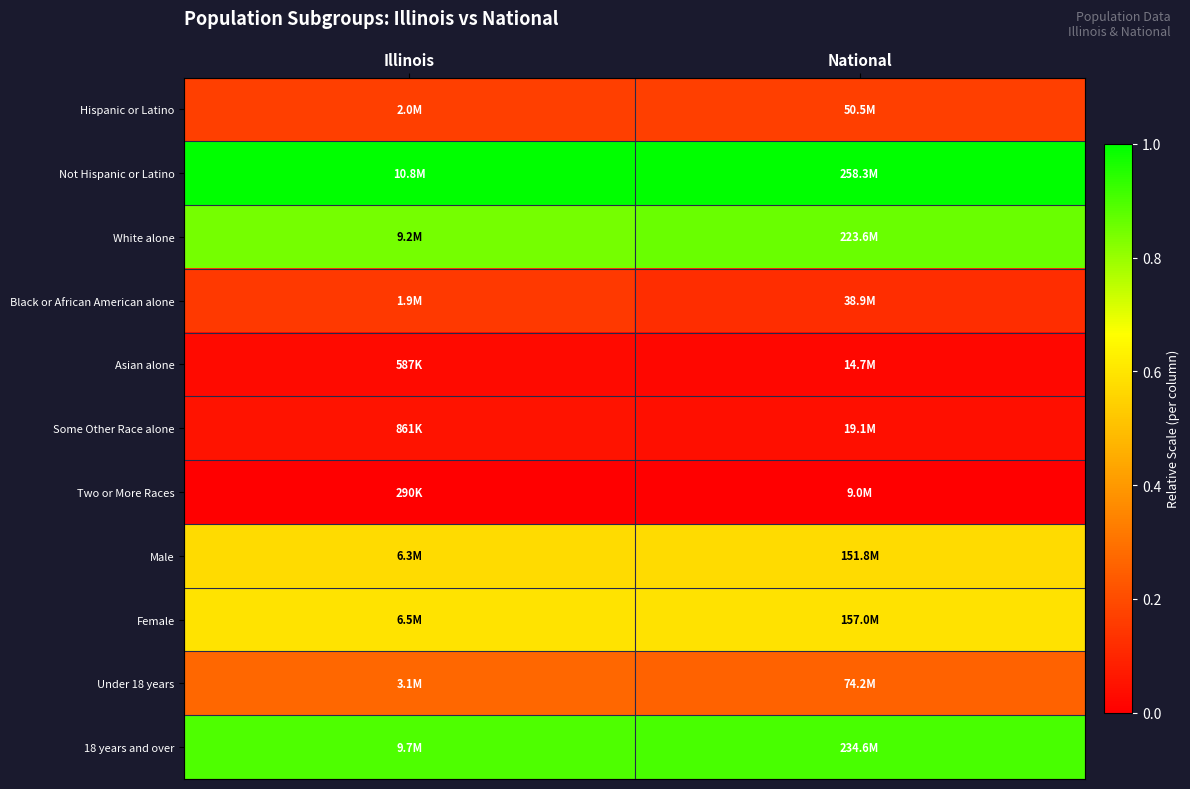

Rank the series at Illinois from lowest to highest value.

Two or More Races, Asian alone, Some Other Race alone, Black or African American alone, Hispanic or Latino, Under 18 years, Male, Female, White alone, 18 years and over, Not Hispanic or Latino